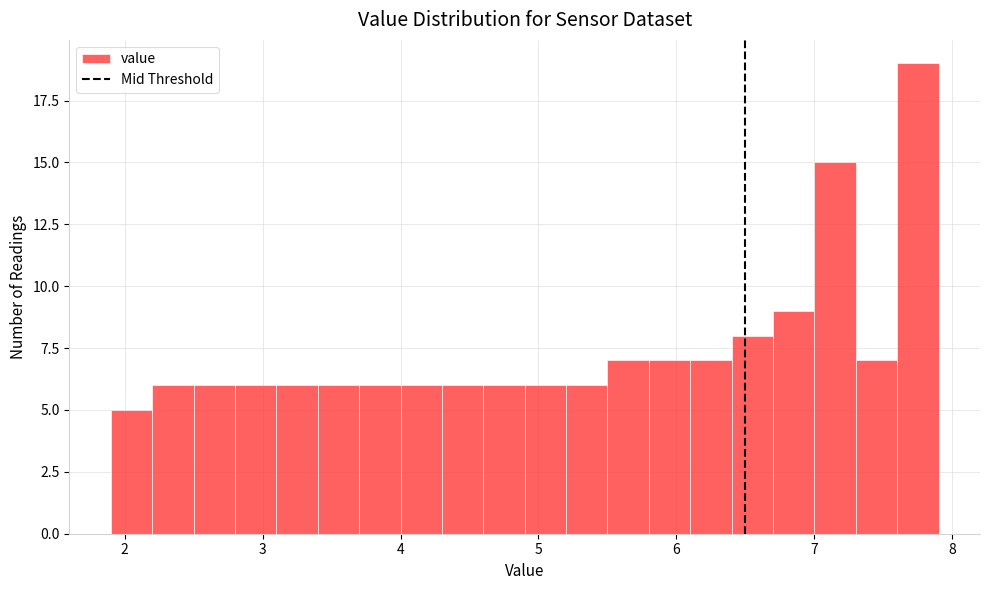

Read against the x-axis, roughly where is the centre of the tallest bar?

7.8